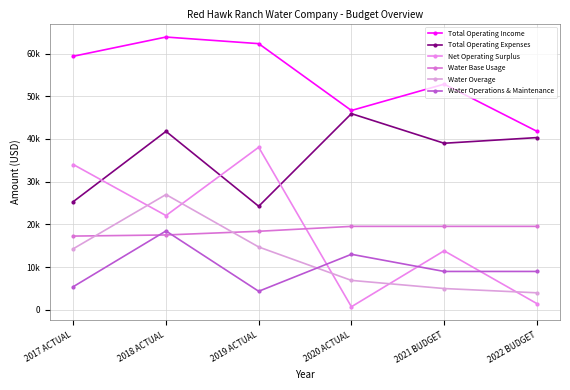

What is the label of the 3rd point from the right?

2020 ACTUAL